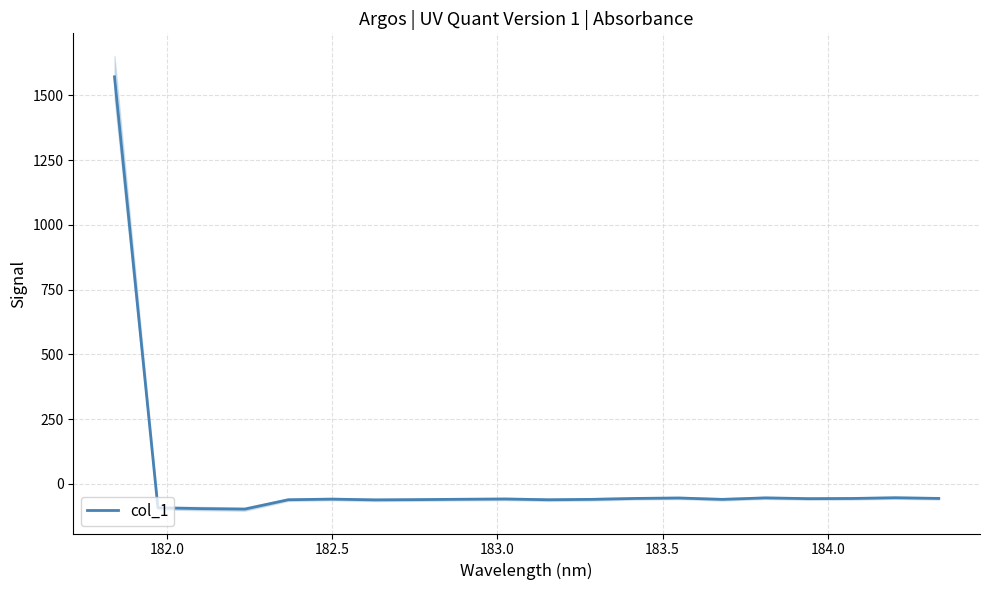

What is the maximum value for col_1?

1571.7